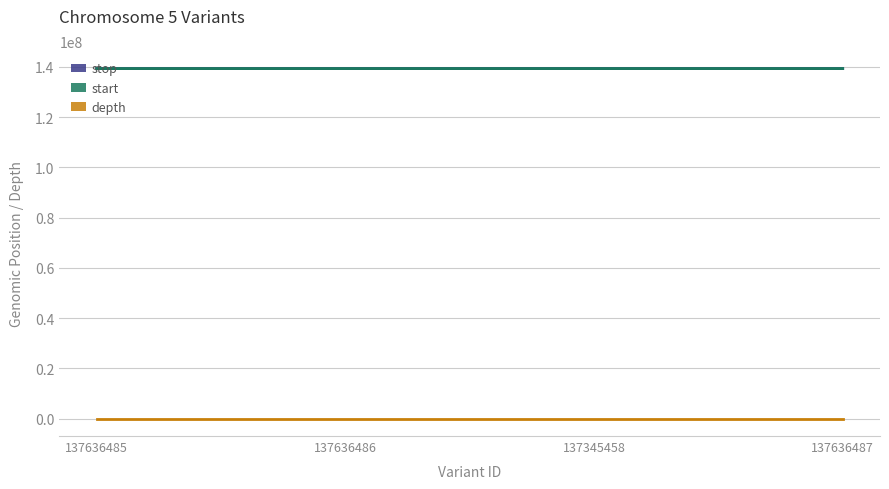

What is the spread (max minus min) of values at 137636486?

139346573